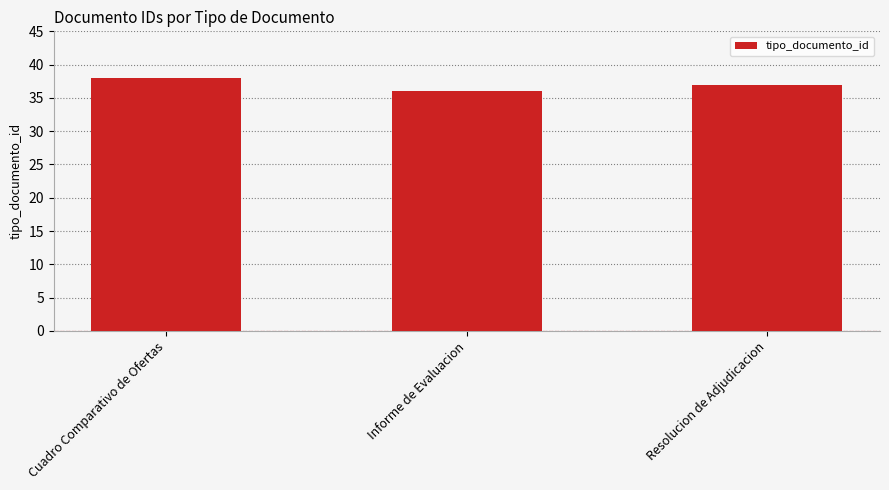

Reading left to right, extract all data points from this chart.

38	36	37